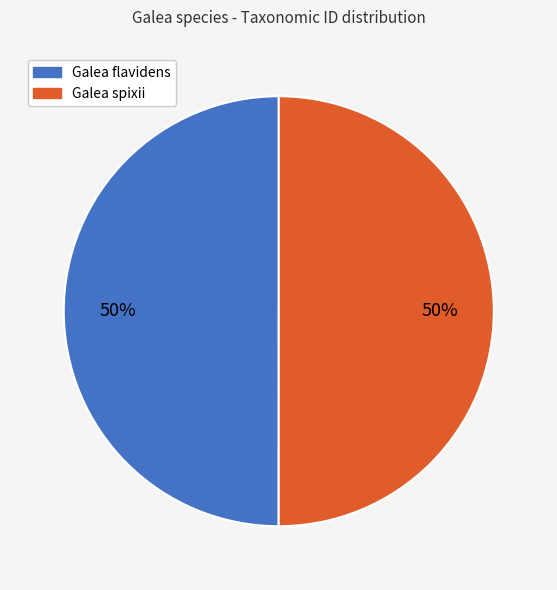

To the nearest percent, what percentage of the pie is Galea flavidens?

50%